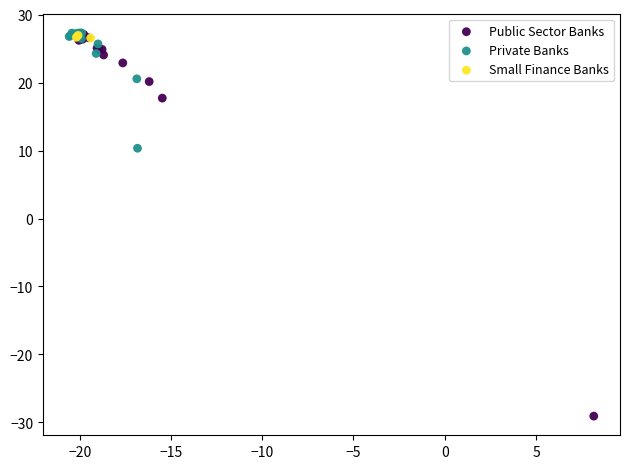

Which series has the widest spread of Y values?

Public Sector Banks